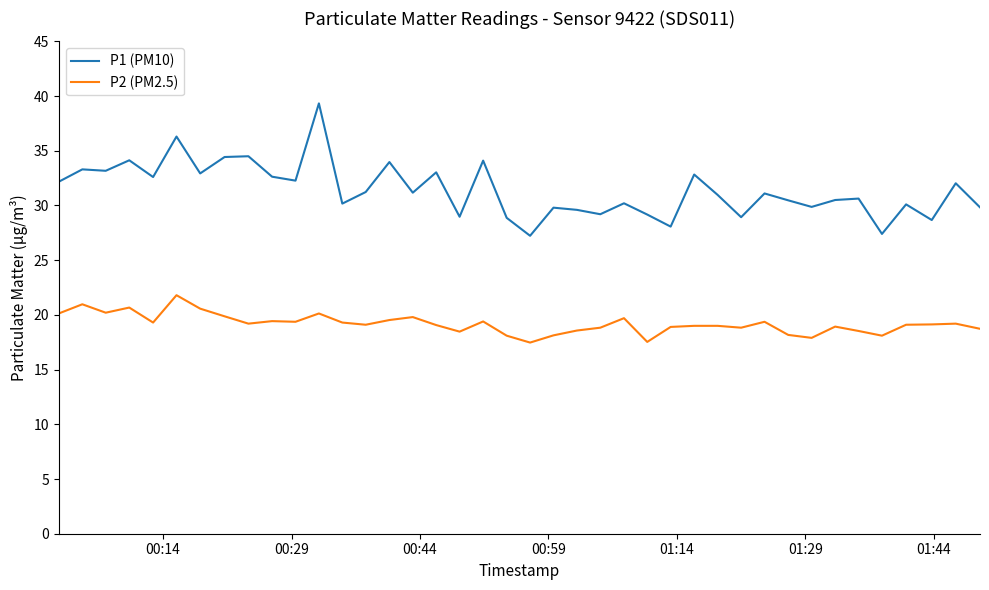

What is the maximum value for P1 (PM10)?

39.3